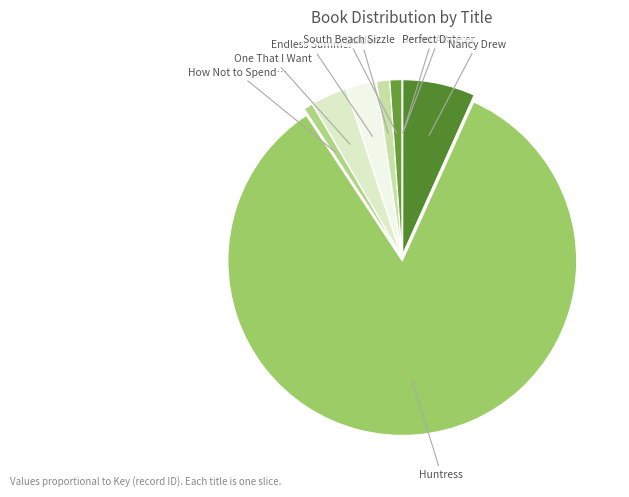

Count the number of slices in the pie.

9